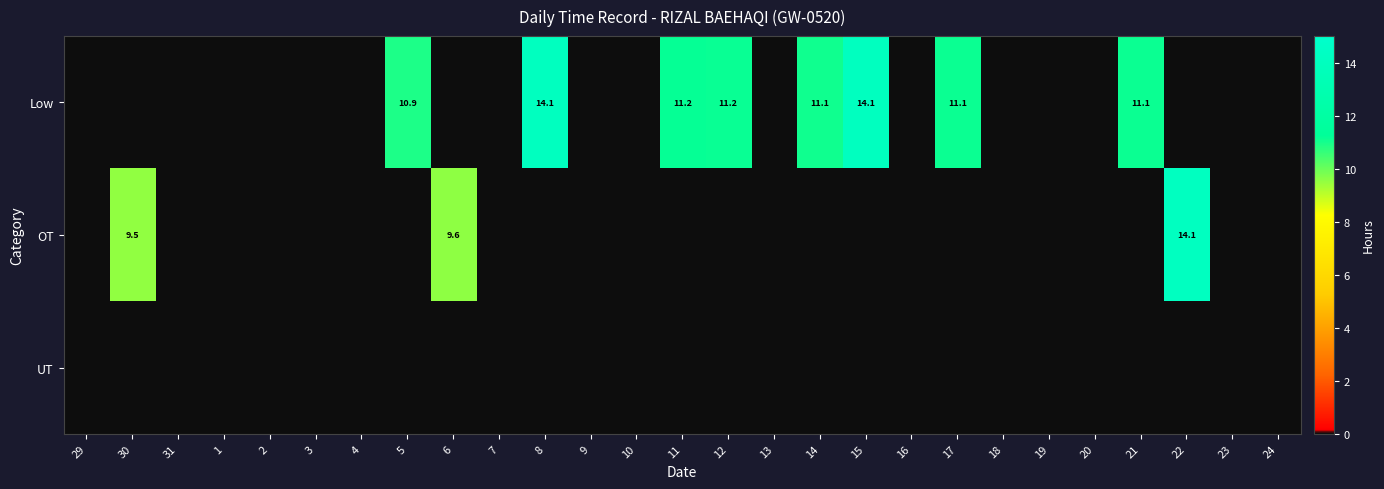

Is it true that Low equals 11.1 at 21?

True